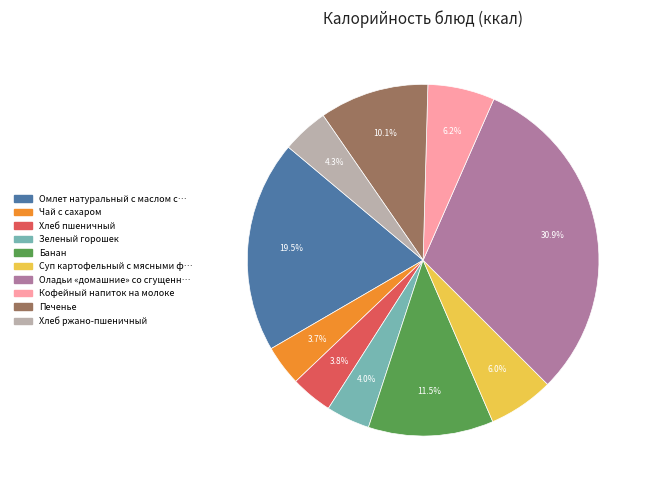

How many segments does this pie chart have?

10